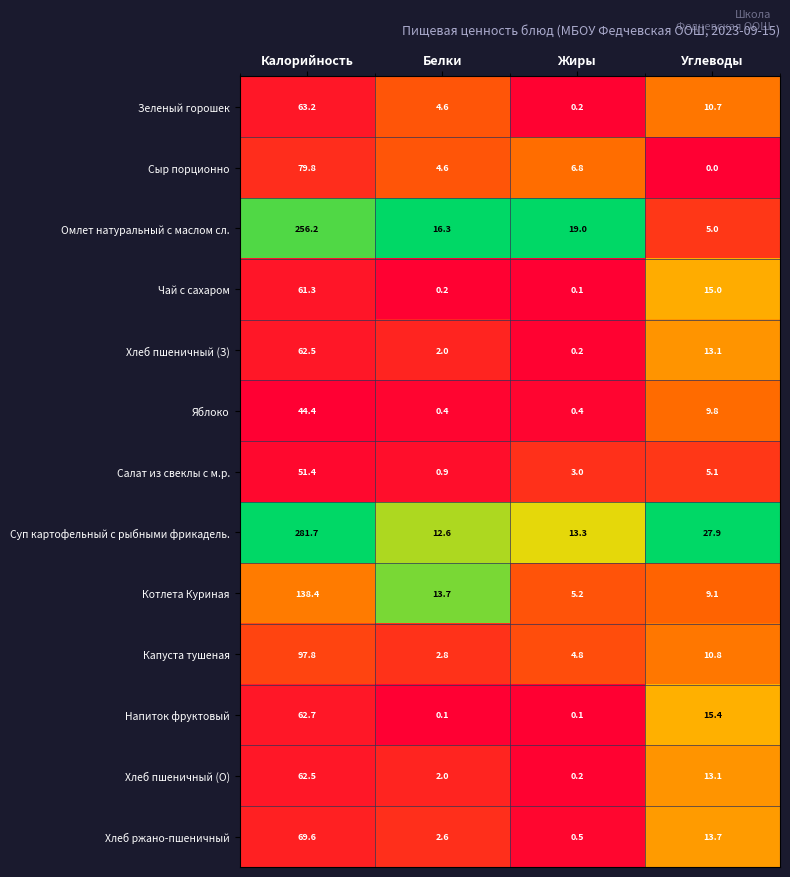

What is the sum of the Хлеб пшеничный (З) values at Белки and Жиры?

2.2